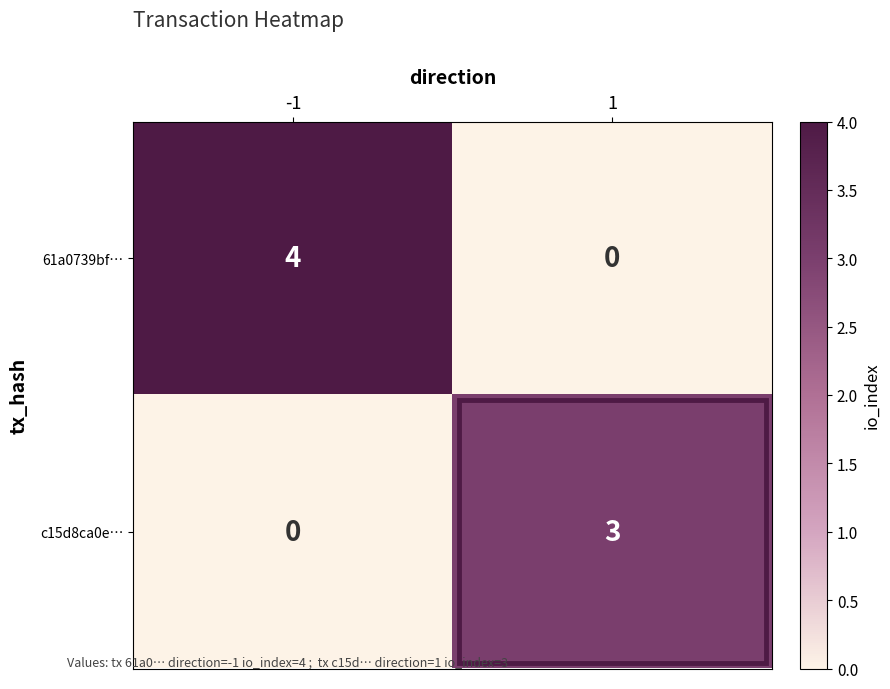

What value does the 61a0739bf… series have at -1?

4